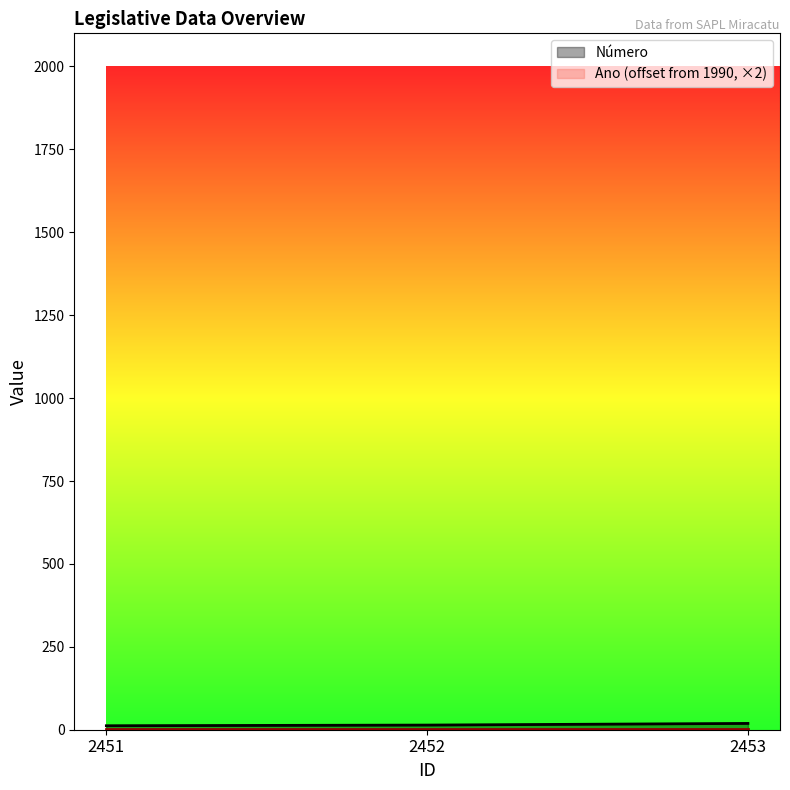

Reading left to right, extract all data points from this chart.

12	14	19